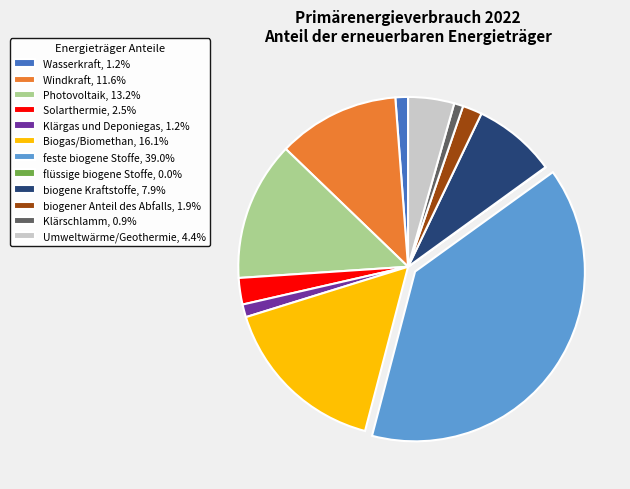

Combined, do Windkraft and Umweltwärme/Geothermie account for over 50%?

No